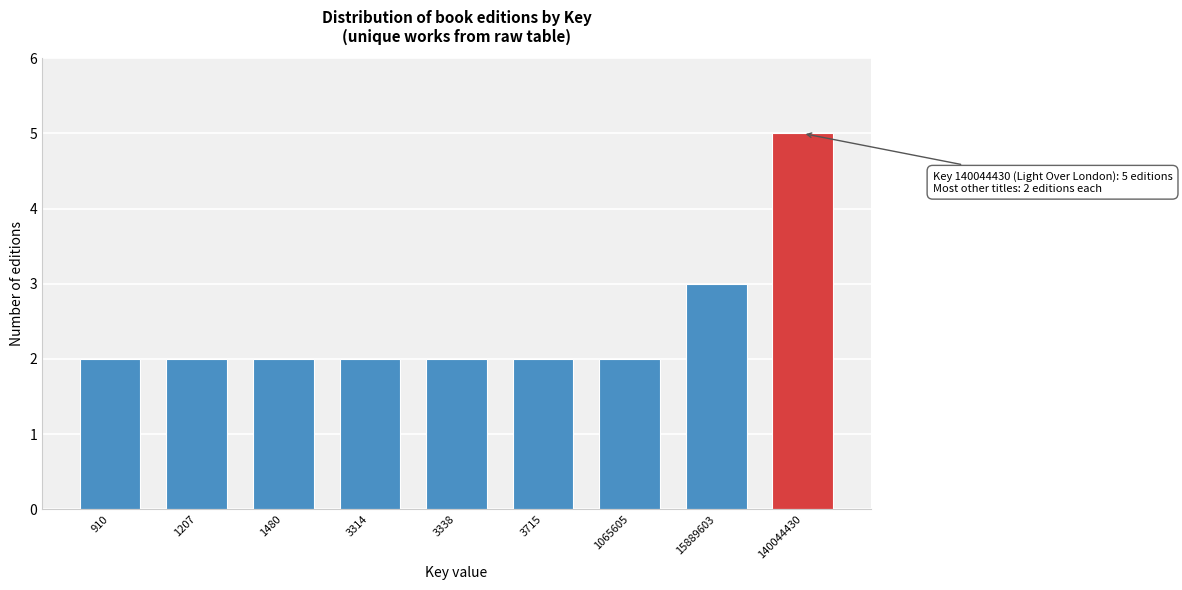

Reading right to left, what are all the values shown in this chart?

140044430=5	15889603=3	1065605=2	3715=2	3338=2	3314=2	1480=2	1207=2	910=2